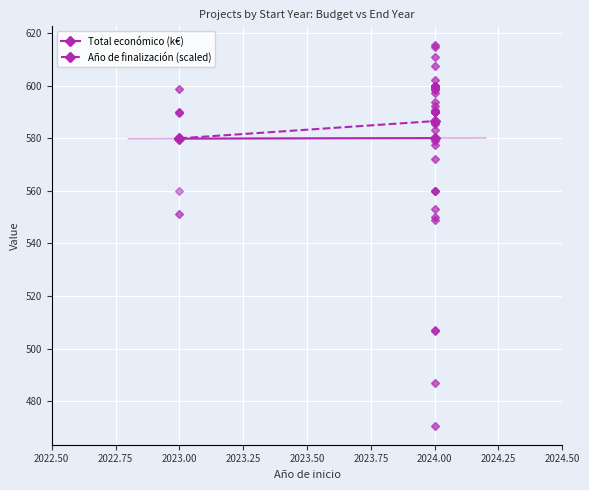

Which has a higher value, 2024.00 or 2023.00?

2024.00